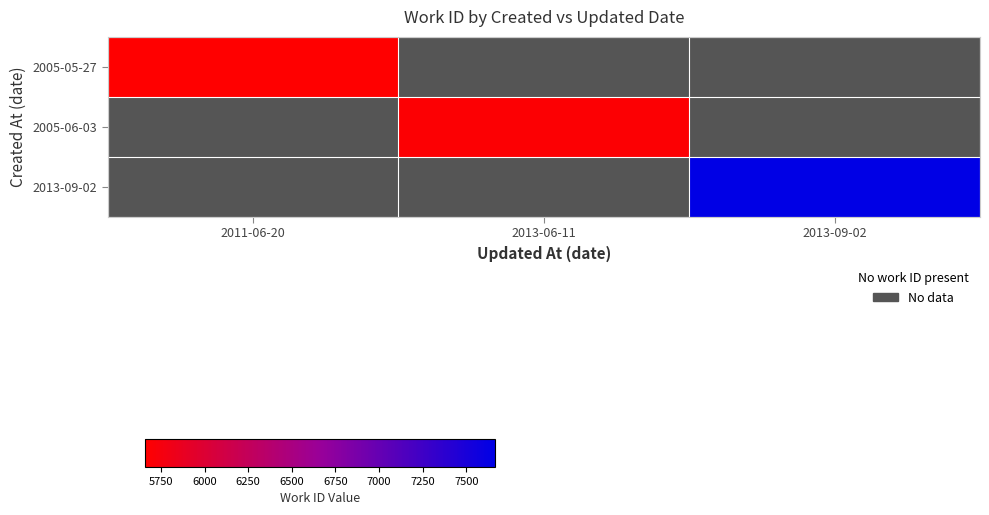

The value of 2005-05-27 at 2011-06-20 is 10007.8. True or false?

False